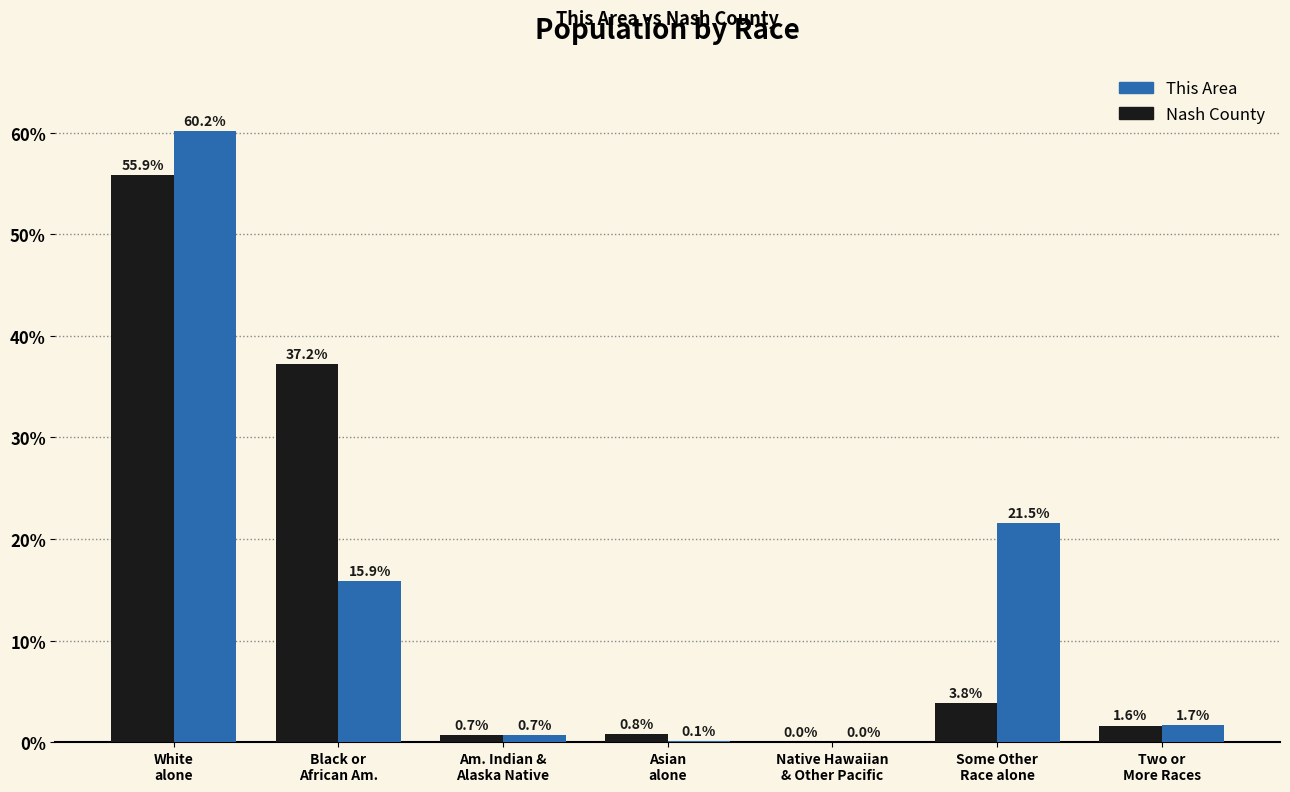

Where does the This Area series first go above 1?

White
alone